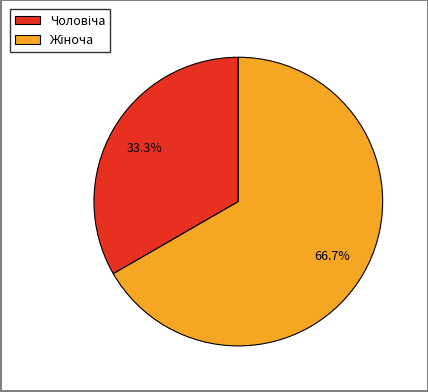

Is there any slice that represents more than half of the pie?

Yes